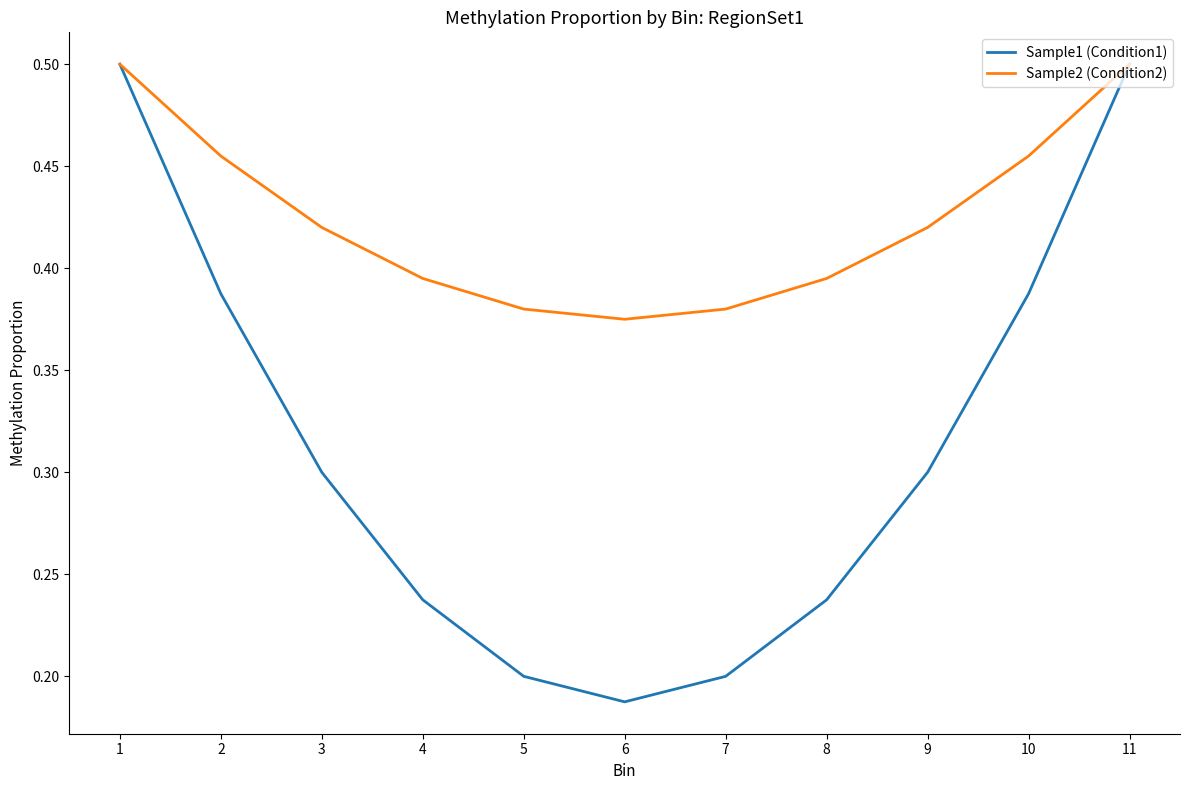

At which label is Sample1 (Condition1) closest to 0?

6